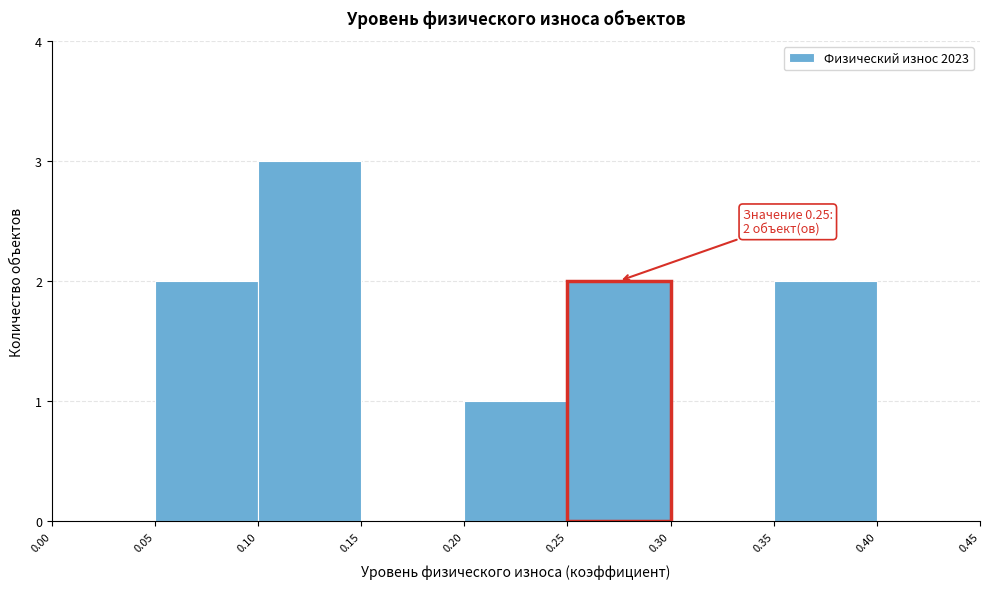

Which range on the x-axis has the tallest bar?

0.10 to 0.15